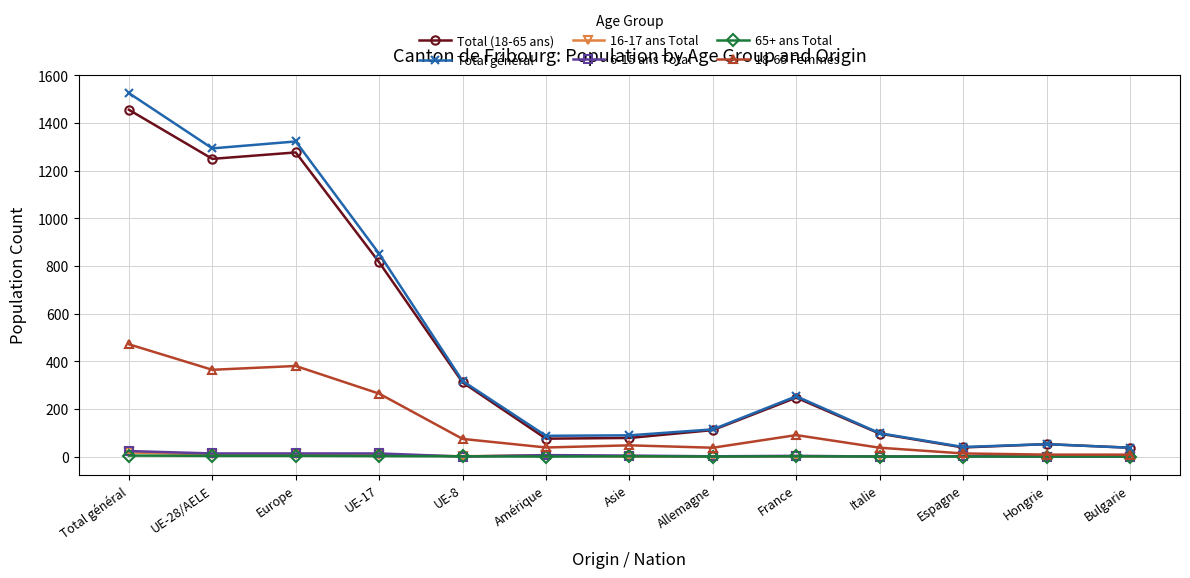

Which series changed the most between Europe and Hongrie?

Total général